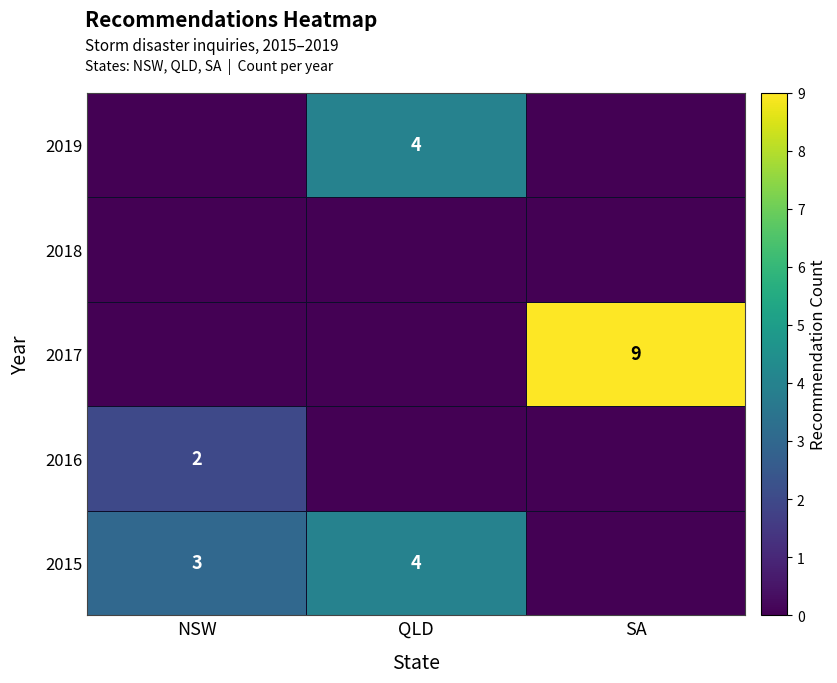

True or false: 2015 has a value of 3 at NSW.

True